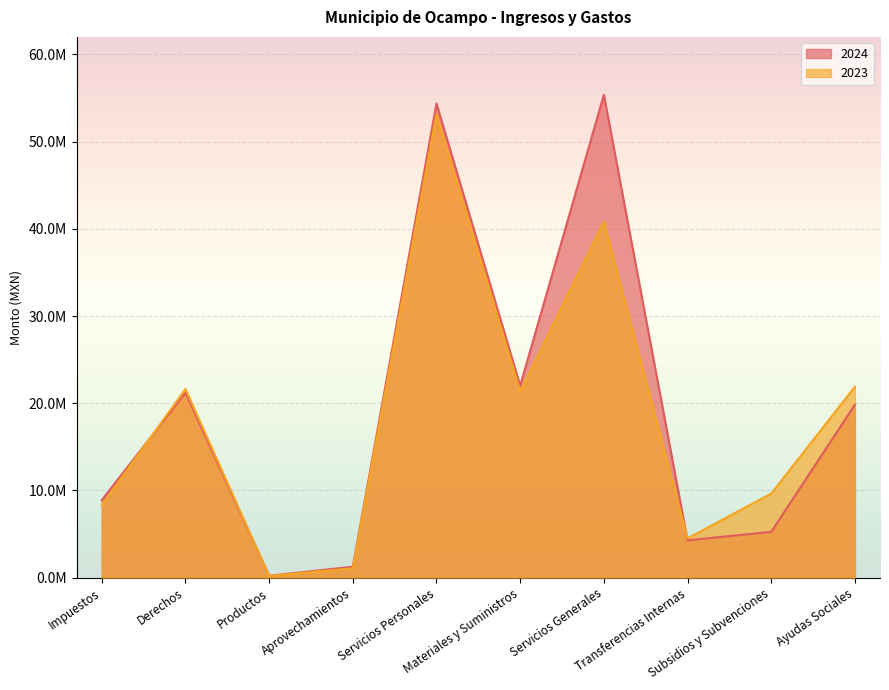

How many interior local peaks does the 2023 series have?

3